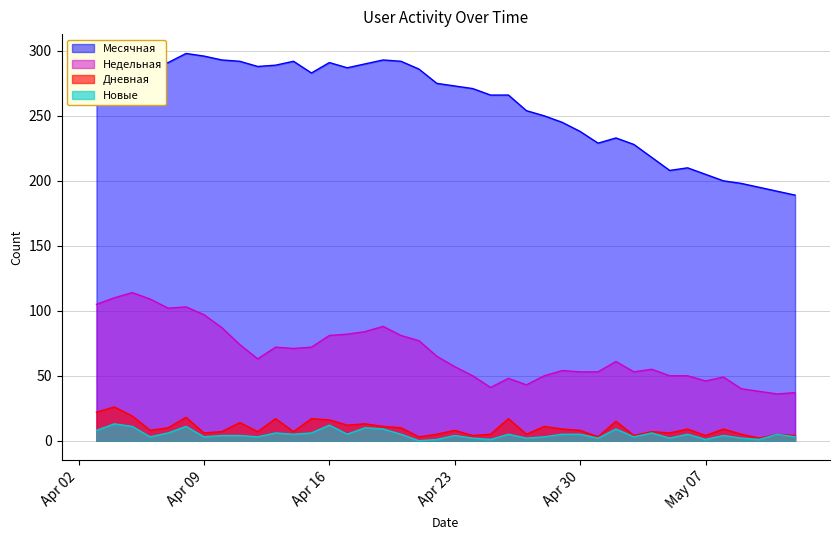

How many distinct data groups are displayed?

4